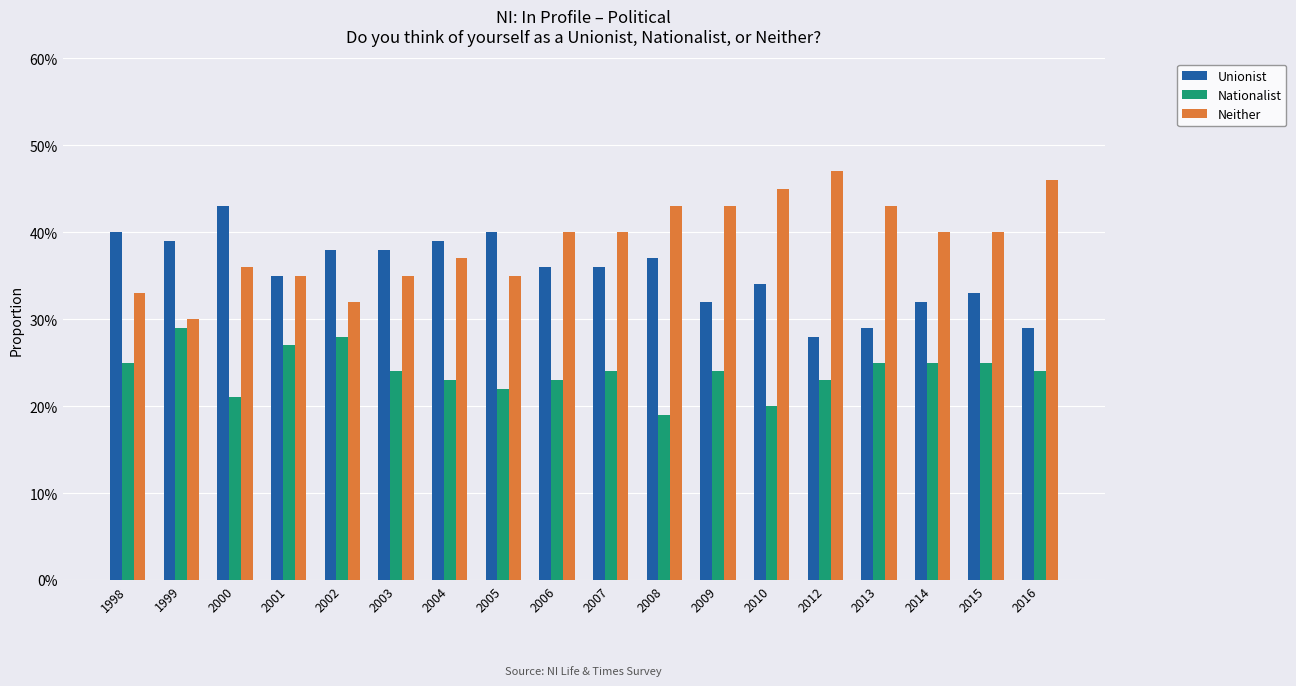

Between 1999 and 2004, which series saw the biggest shift?

Neither